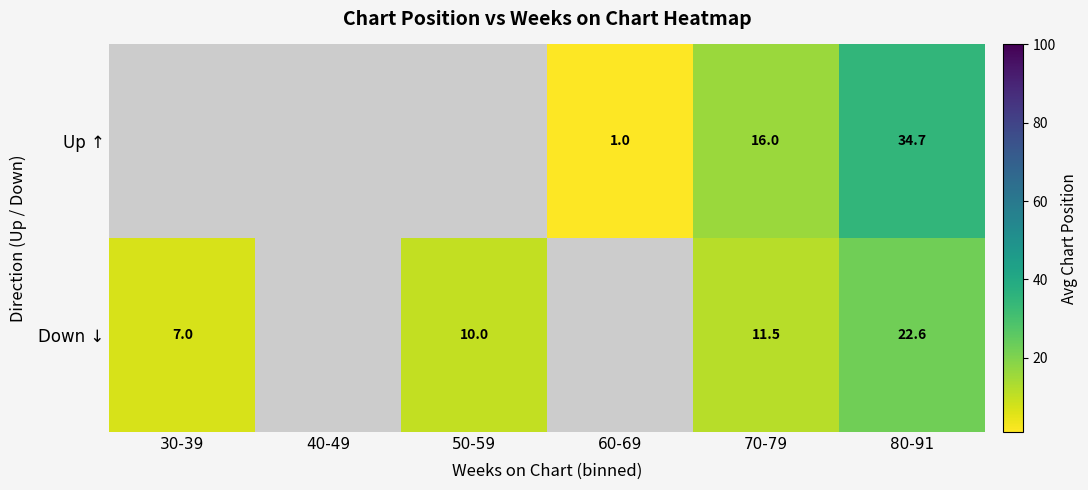

What is the greatest value displayed?

34.7